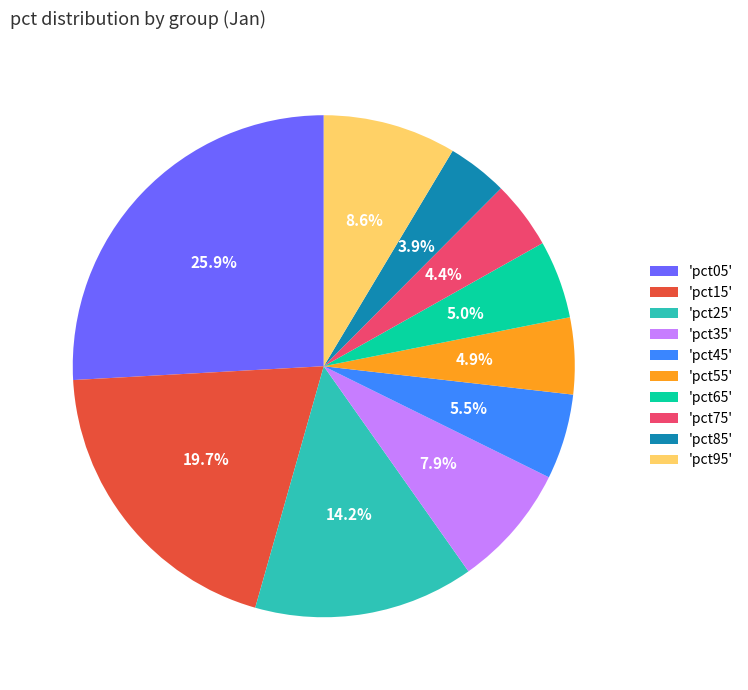

Which slice is the largest?

'pct05'